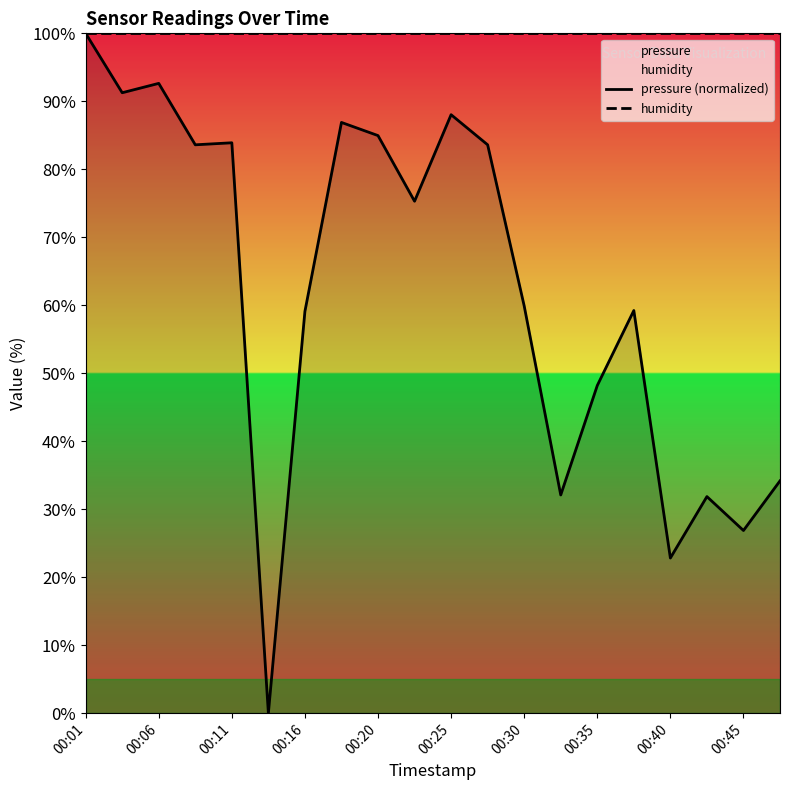

How many data points in pressure (normalized) are above 75?

10